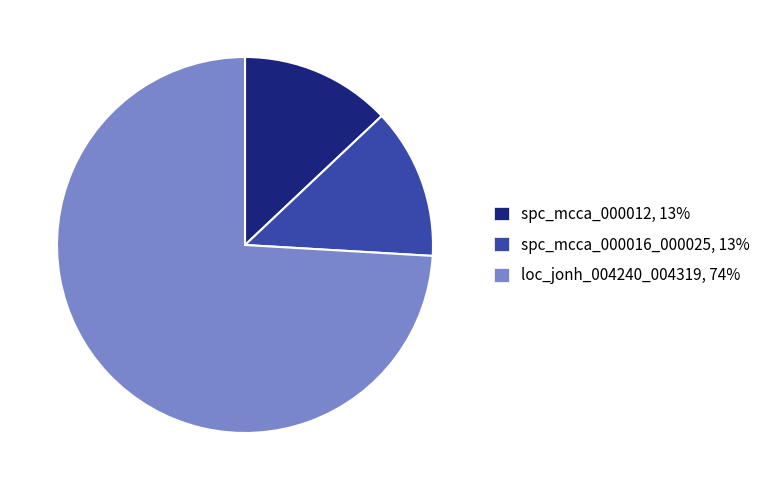

How many slices are in this pie chart?

3